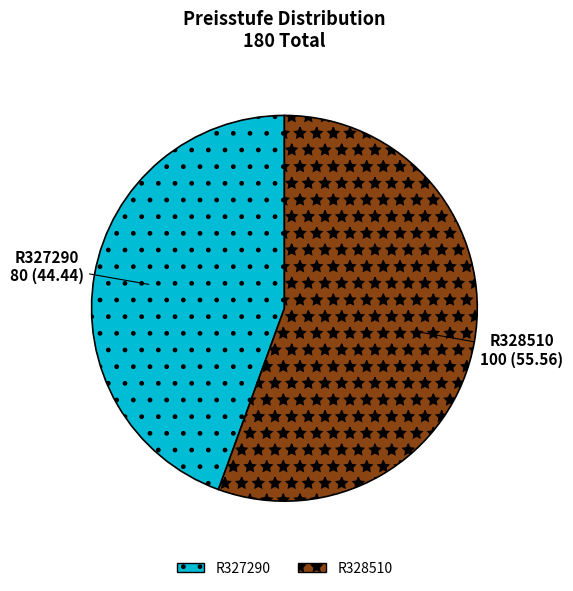

What is the ratio of the value at R327290 to the value at R328510?

0.8